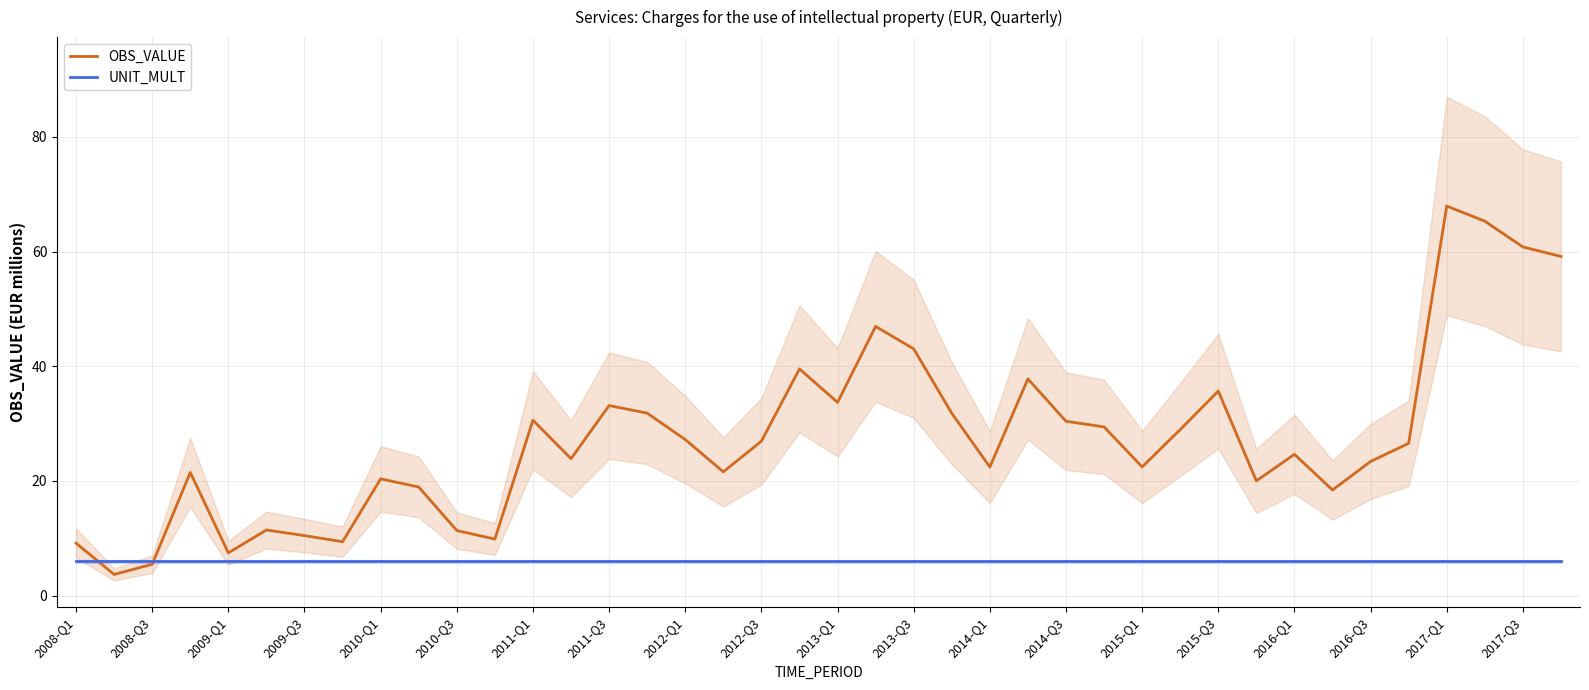

True or false: OBS_VALUE and UNIT_MULT cross at least once.

True